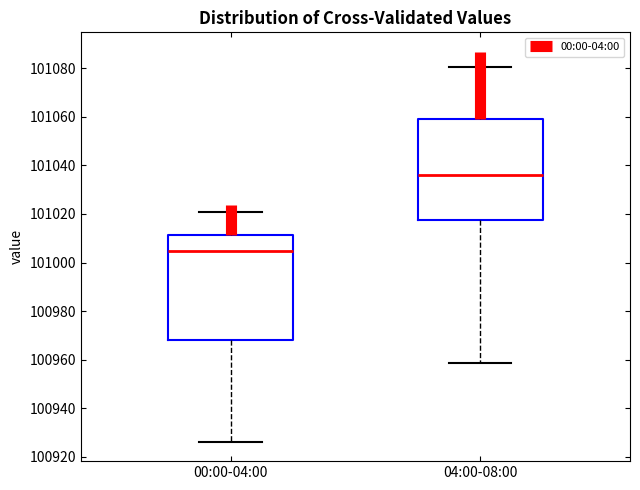

Reading left to right, transcribe this box plot: for each box, give where its median line is, the range the box spans, and where its two whiskers end, as read against the y-axis. The values are not printed on the chart, so give them approximately, as read against the axis.

00:00-04:00: median 101004, box 100968 to 101012, whiskers 100926 to 101020
04:00-08:00: median 101036, box 101018 to 101058, whiskers 100958 to 101080